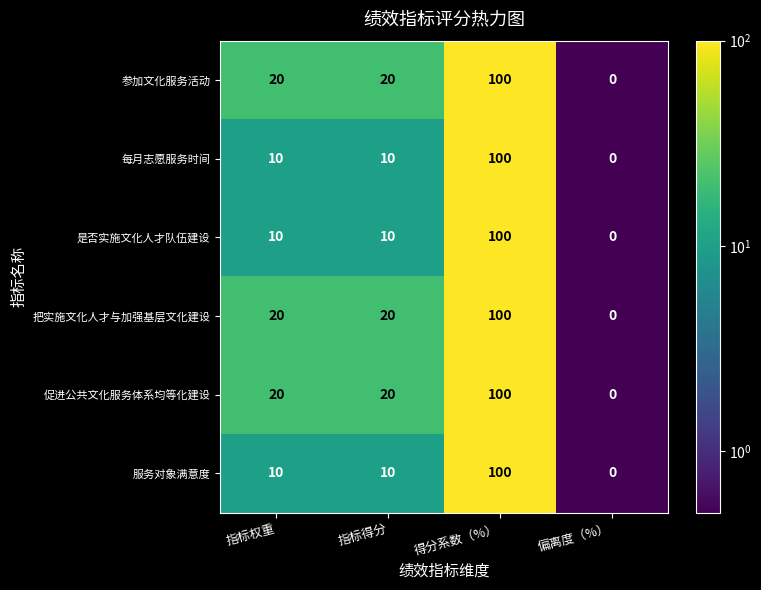

Read the 是否实施文化人才队伍建设 value at 得分系数（%）.

100